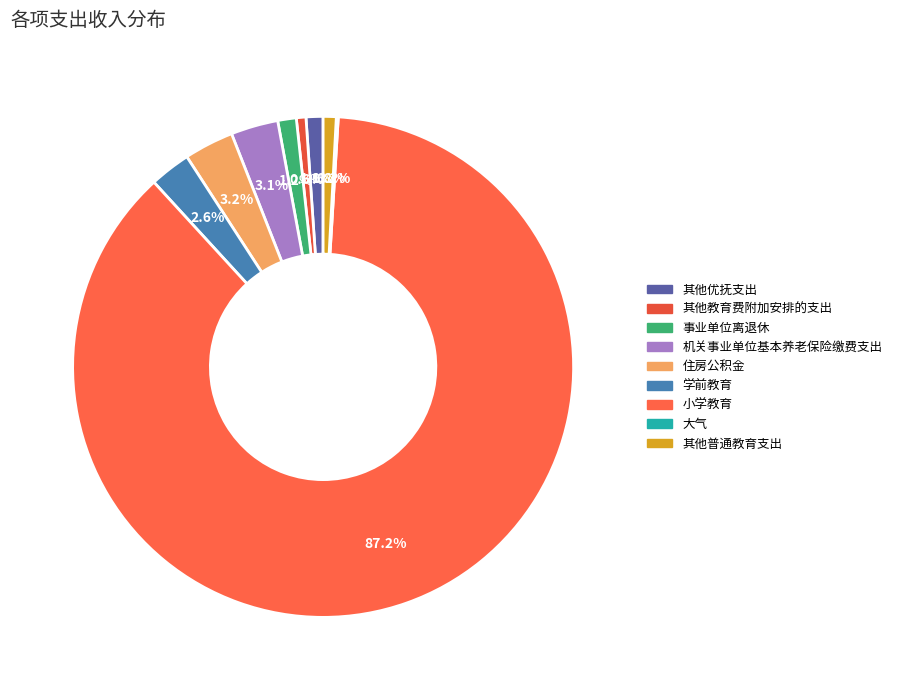

What is the ratio of the value at 机关事业单位基本养老保险缴费支出 to the value at 其他优抚支出?

2.8